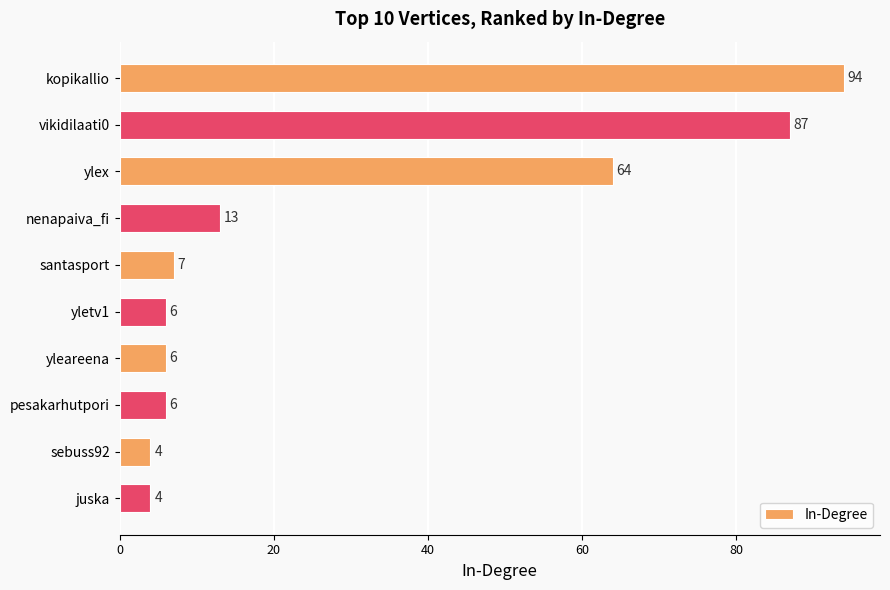

What is the ratio of the value at ylex to the value at kopikallio?

0.7